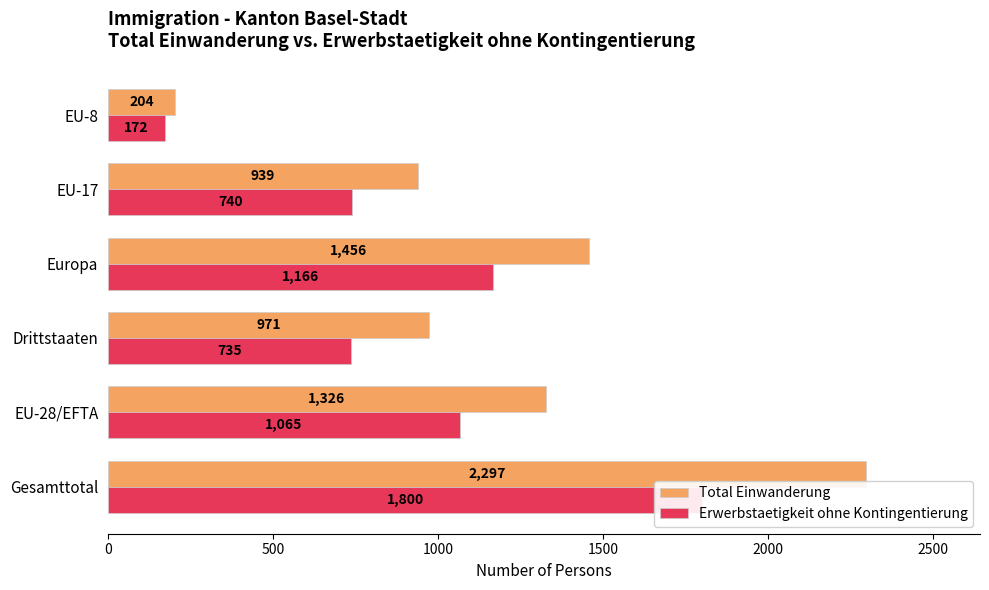

What is the average value of the Total Einwanderung series?

1199